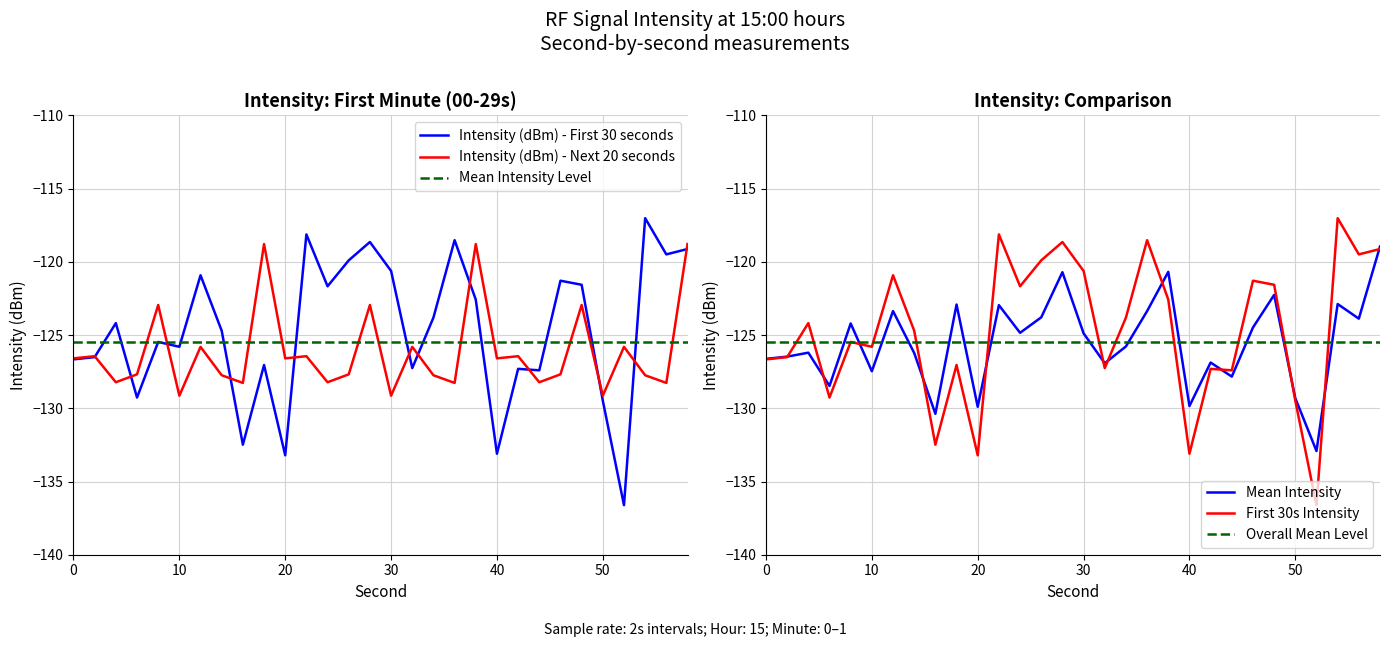

True or false: Intensity (dBm) - Next 20 seconds and Mean Intensity intersect in this chart.

True